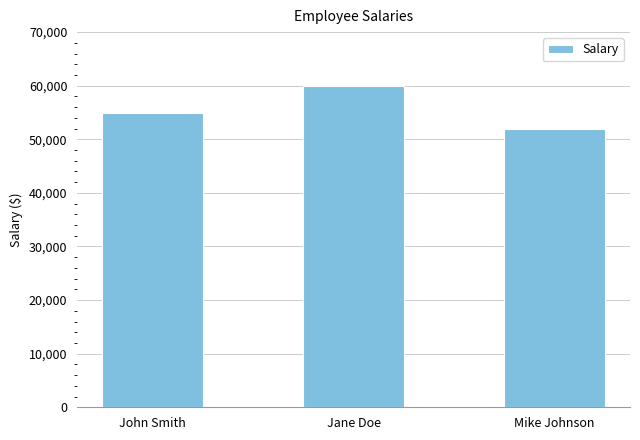

What is the difference between the maximum and minimum values?

8000